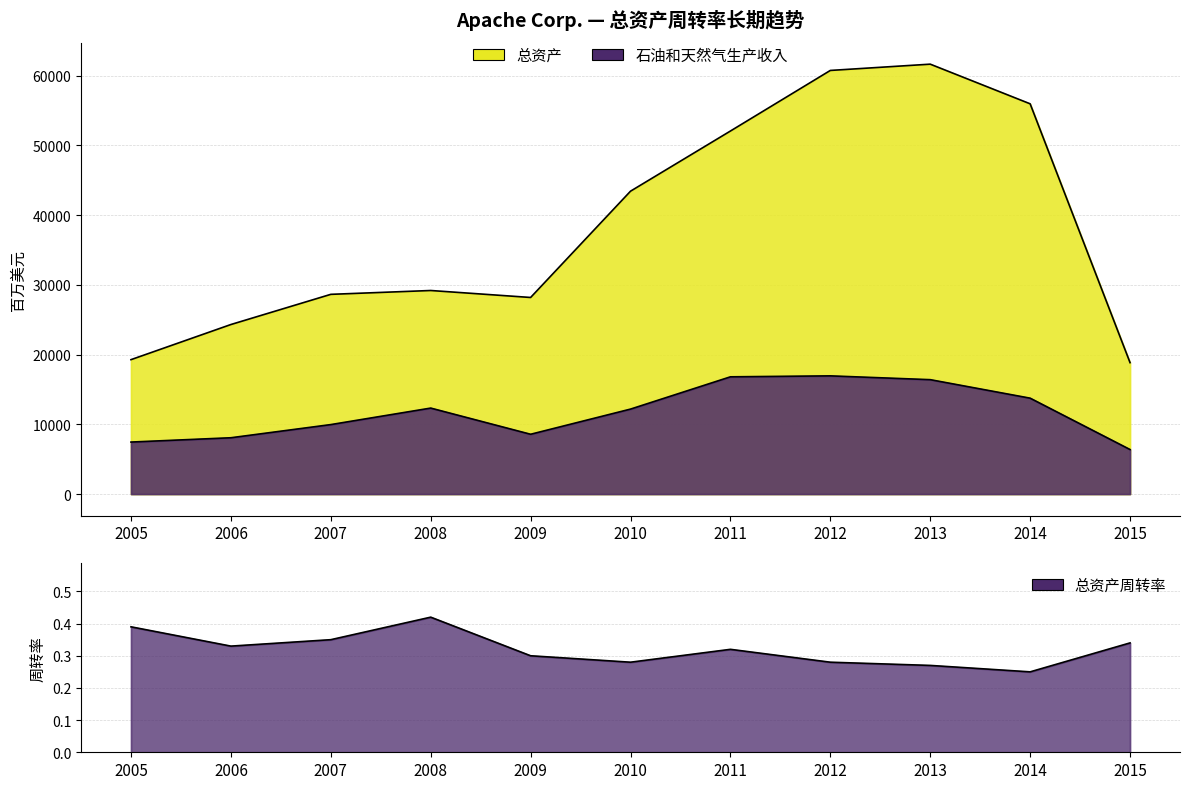

True or false: 石油和天然气生产收入 and 总资产 intersect in this chart.

False